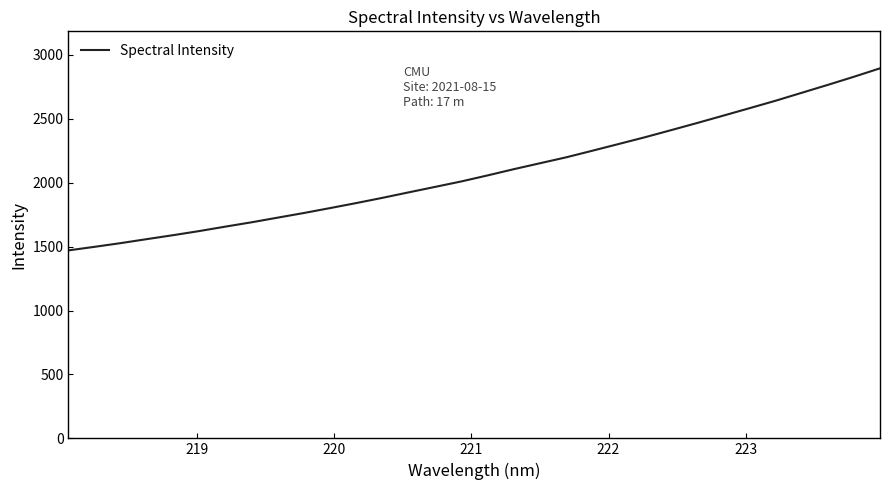

What is the greatest value displayed?

2894.4